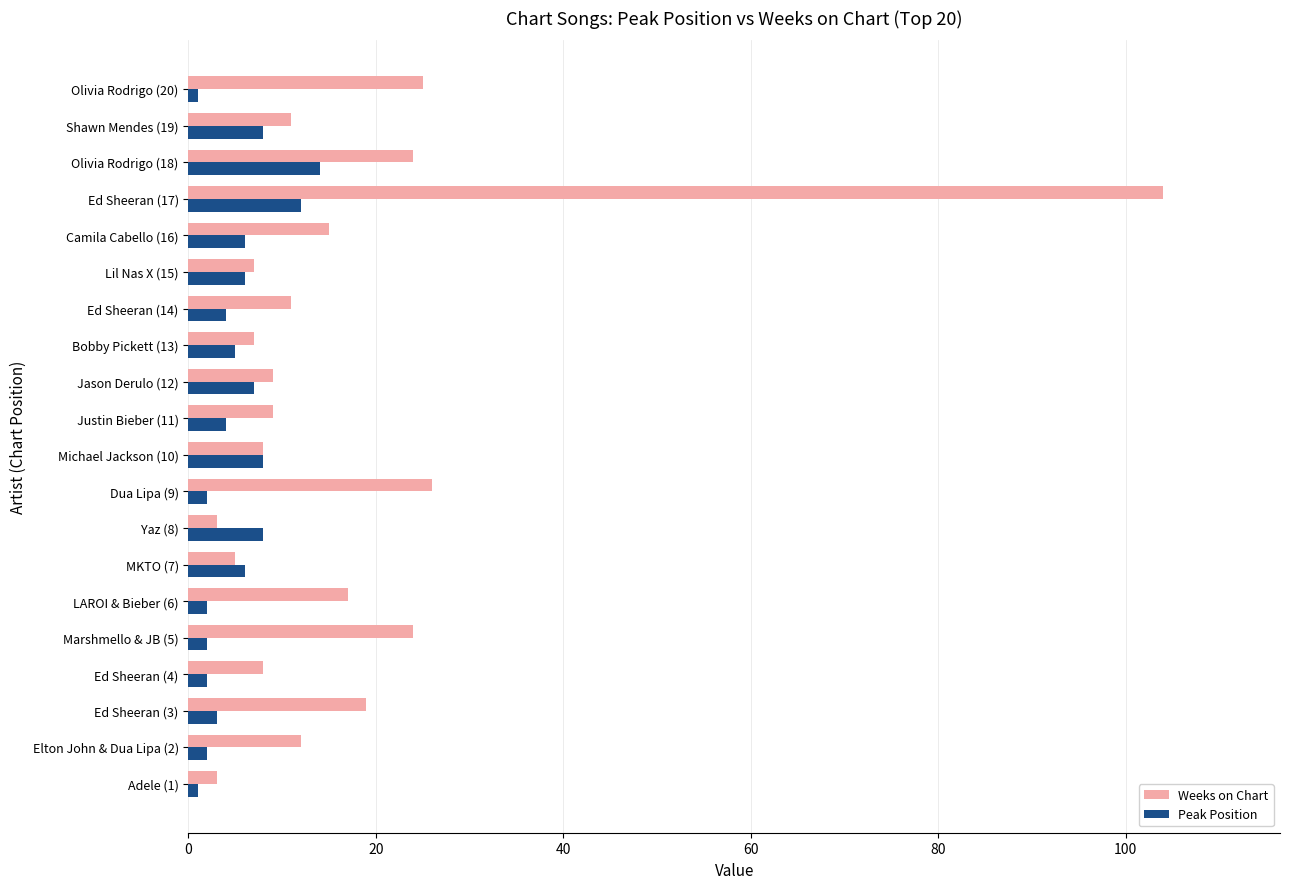

Rank the series by their maximum value, from lowest to highest.

Peak Position, Weeks on Chart